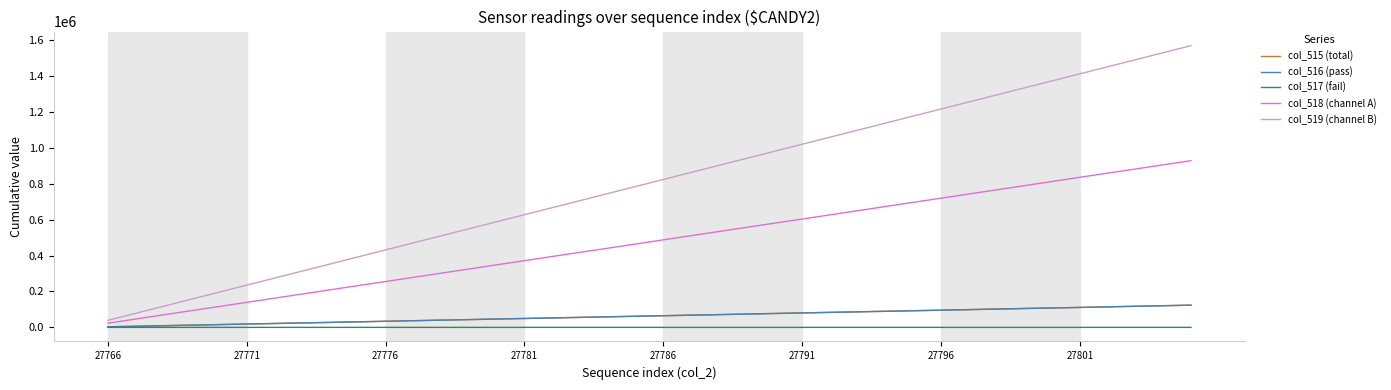

True or false: col_517 (fail) and col_519 (channel B) intersect in this chart.

False